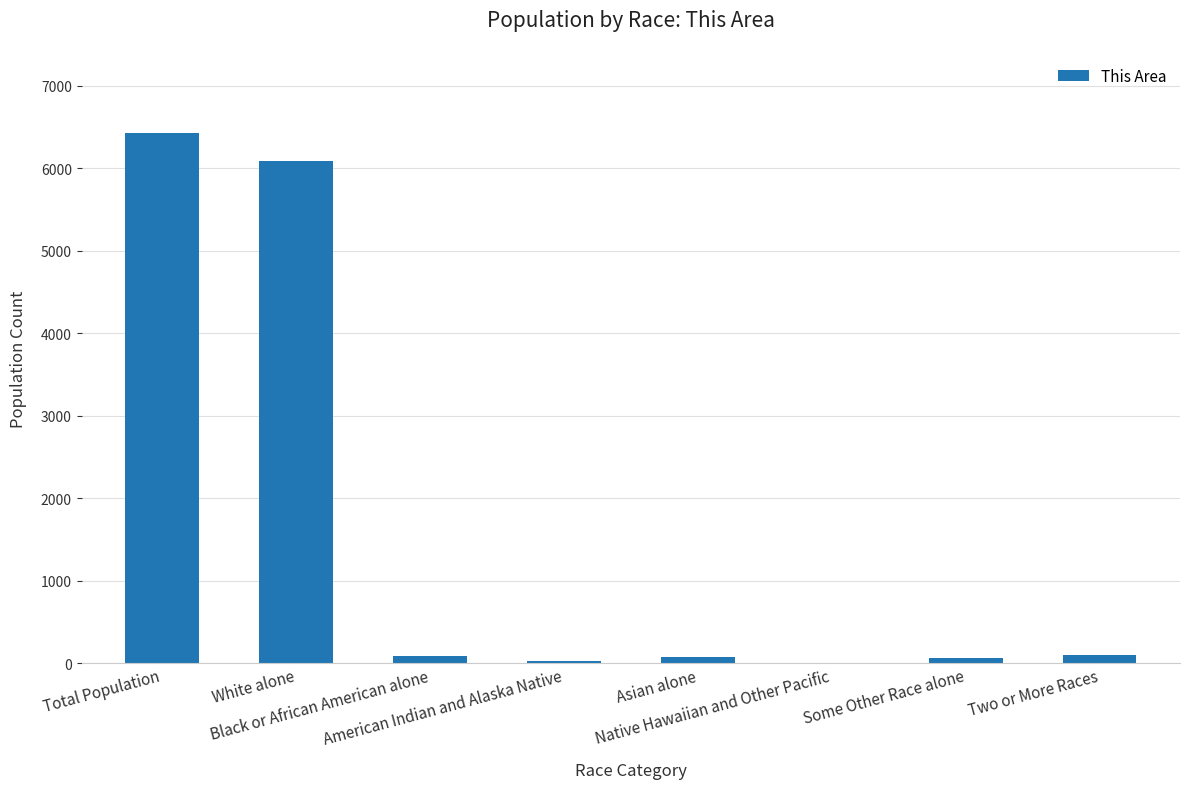

What is the maximum value shown in the chart?

6425